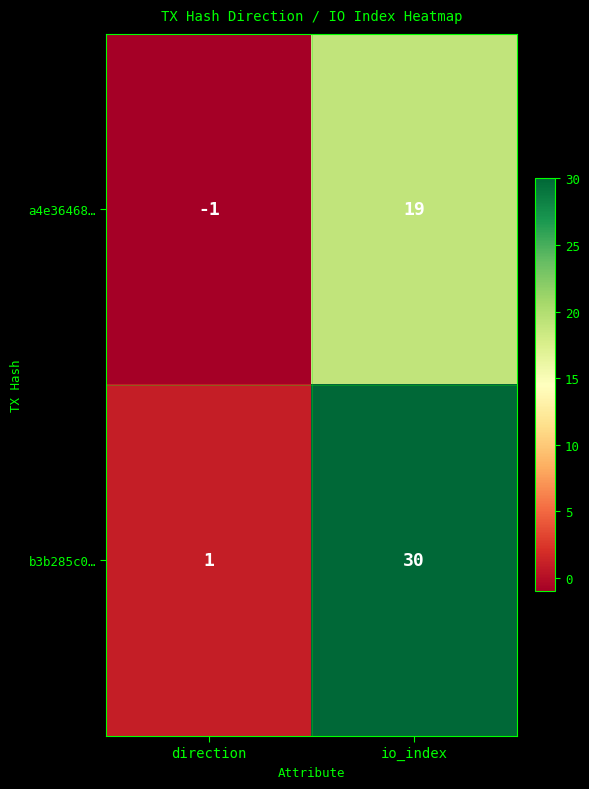

What is the difference between the a4e36468… values at io_index and direction?

20